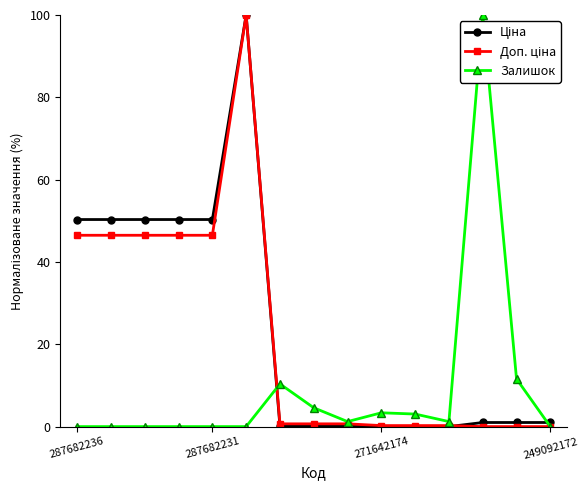

True or false: Залишок has more than 2 interior local peaks.

True